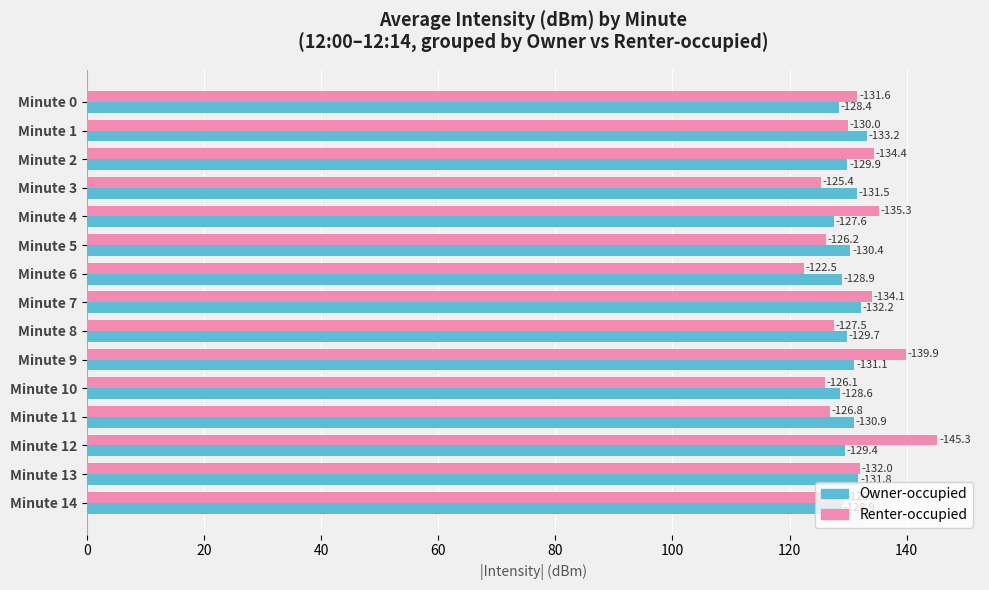

What are all the series names shown in the legend?

Owner-occupied, Renter-occupied